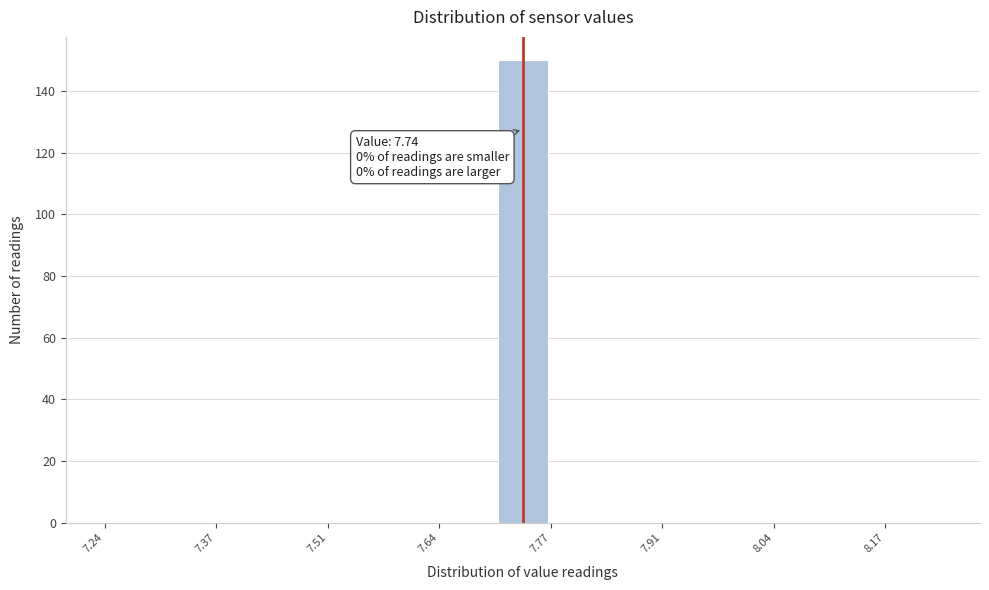

Around what value on the x-axis is the tallest bar? Give the approximate position of its centre, as read against the axis.

7.74